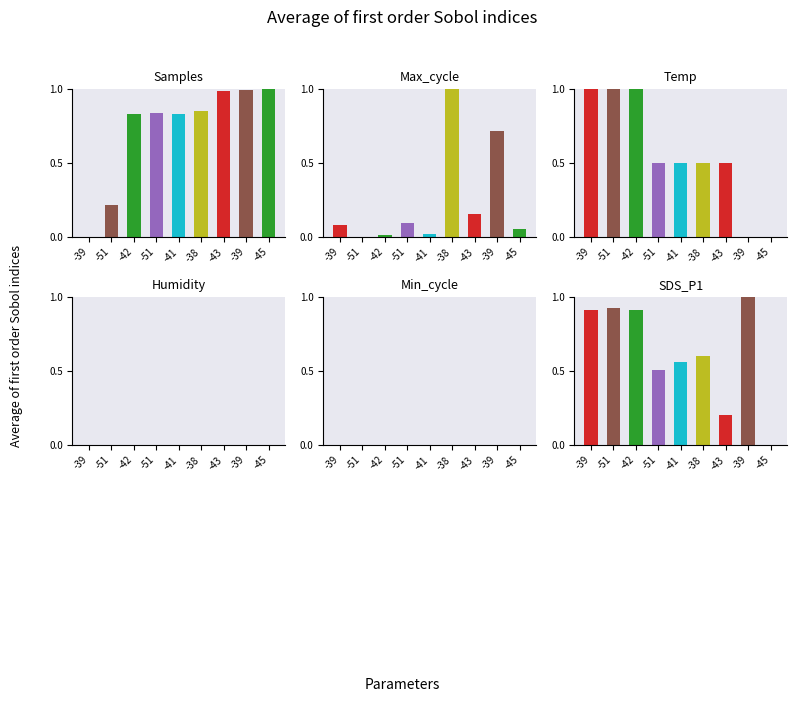

Reading left to right, list all the values displayed in this chart.

Samples: -39=0.0	-51=0.2	-42=0.8	-51=0.8	-41=0.8	-38=0.9	-43=1.0	-39=1.0	-45=1.0
Max_cycle: -39=0.1	-51=0.0	-42=0.0	-51=0.1	-41=0.0	-38=1.0	-43=0.2	-39=0.7	-45=0.1
Temp: -39=1.0	-51=1.0	-42=1.0	-51=0.5	-41=0.5	-38=0.5	-43=0.5	-39=0.0	-45=0.0
Humidity: -39=0.0	-51=0.0	-42=0.0	-51=0.0	-41=0.0	-38=0.0	-43=0.0	-39=0.0	-45=0.0
Min_cycle: -39=0.0	-51=0.0	-42=0.0	-51=0.0	-41=0.0	-38=0.0	-43=0.0	-39=0.0	-45=0.0
SDS_P1: -39=0.9	-51=0.9	-42=0.9	-51=0.5	-41=0.6	-38=0.6	-43=0.2	-39=1.0	-45=0.0